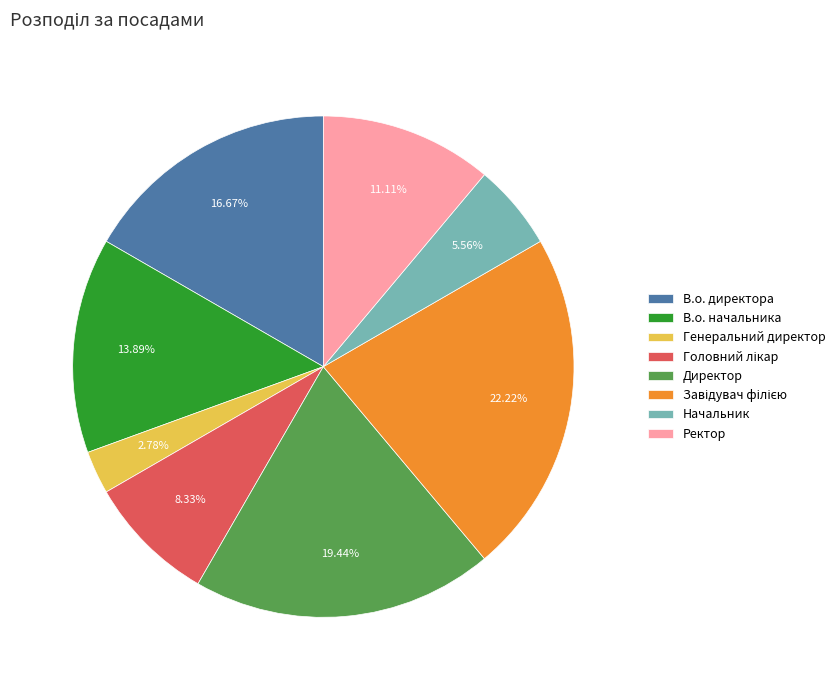

Is the sum of В.о. начальника and Ректор greater than half?

No